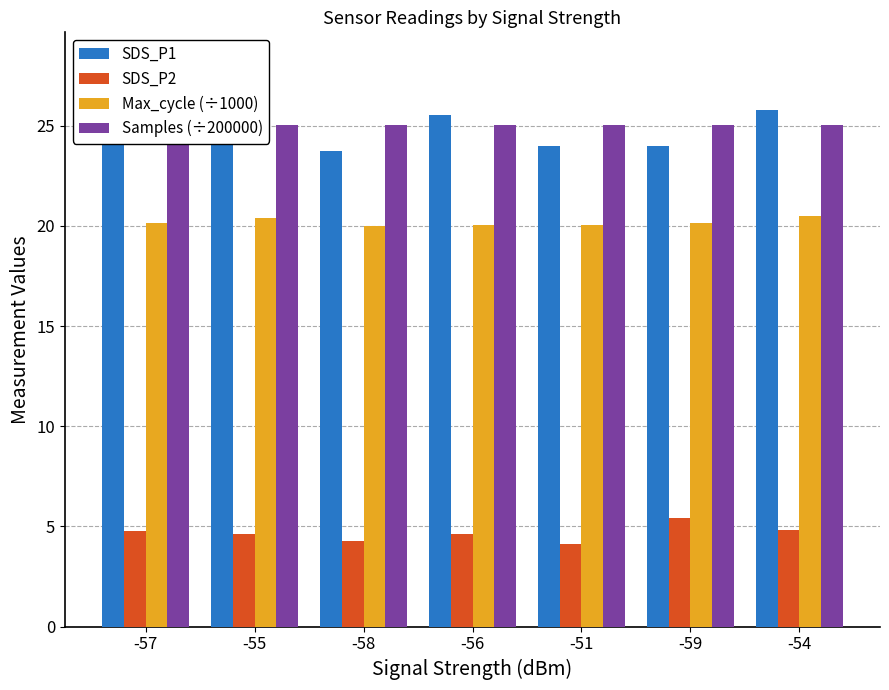

At which category does the chart reach its peak across all series?

-55